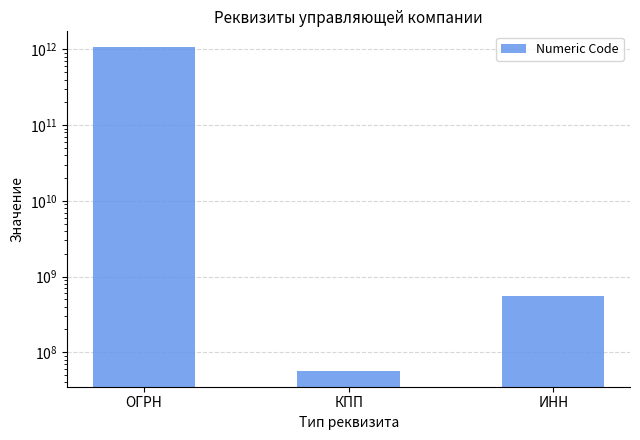

How many bars are there in total?

3